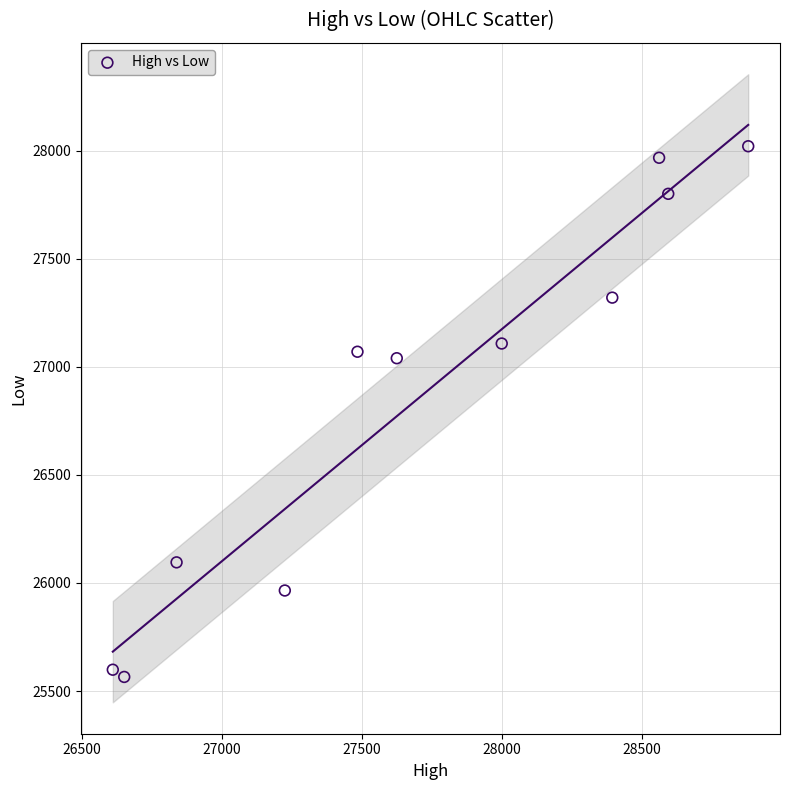

What is the range of X values (max minus min)?

2270.7